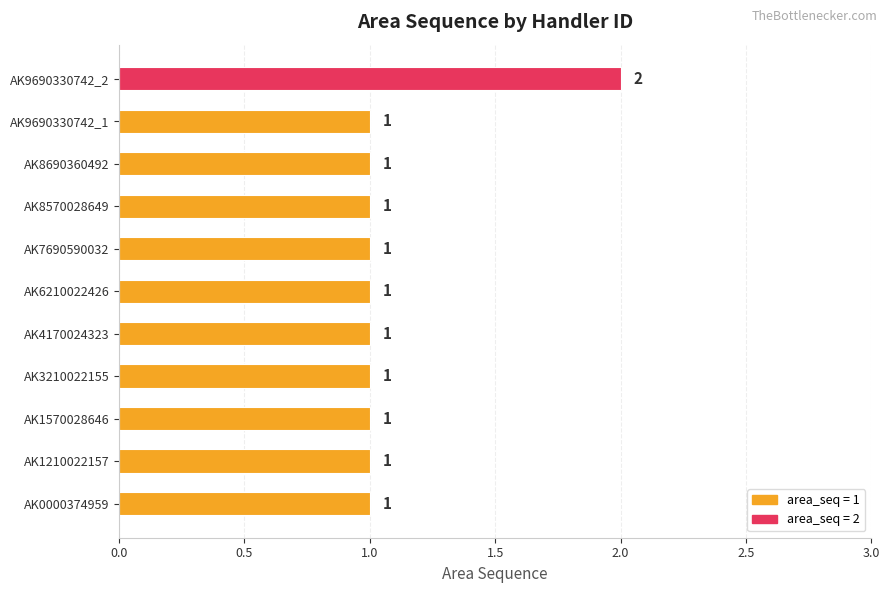

The chart shows a value of 2 at AK3210022155. True or false?

False